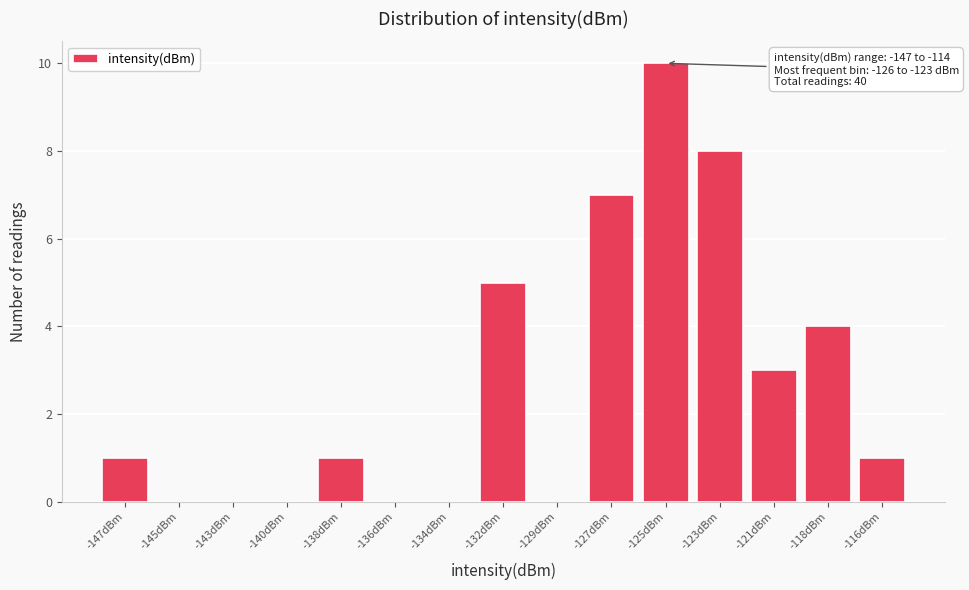

Reading right to left, what are all the values shown in this chart?

-116dBm=1	-118dBm=4	-121dBm=3	-123dBm=8	-125dBm=10	-127dBm=7	-129dBm=0	-132dBm=5	-134dBm=0	-136dBm=0	-138dBm=1	-140dBm=0	-143dBm=0	-145dBm=0	-147dBm=1